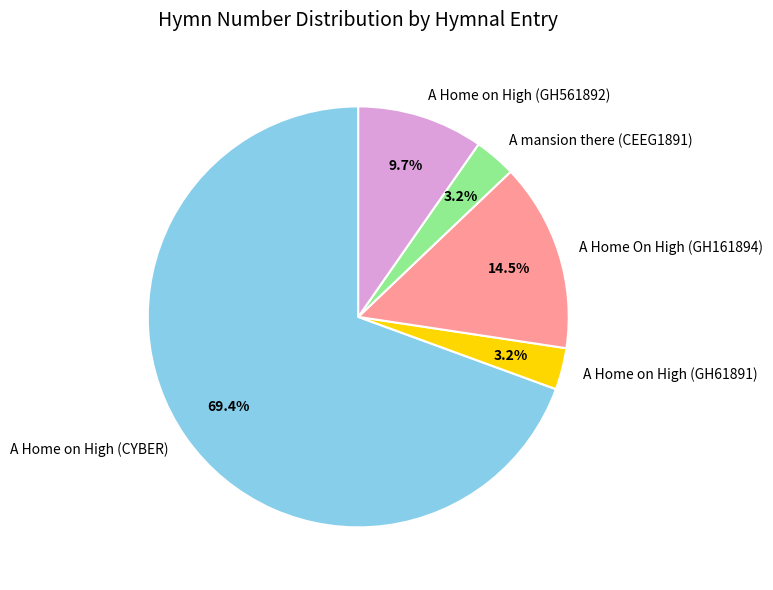

Which category has the biggest portion of the pie?

A Home on High (CYBER)